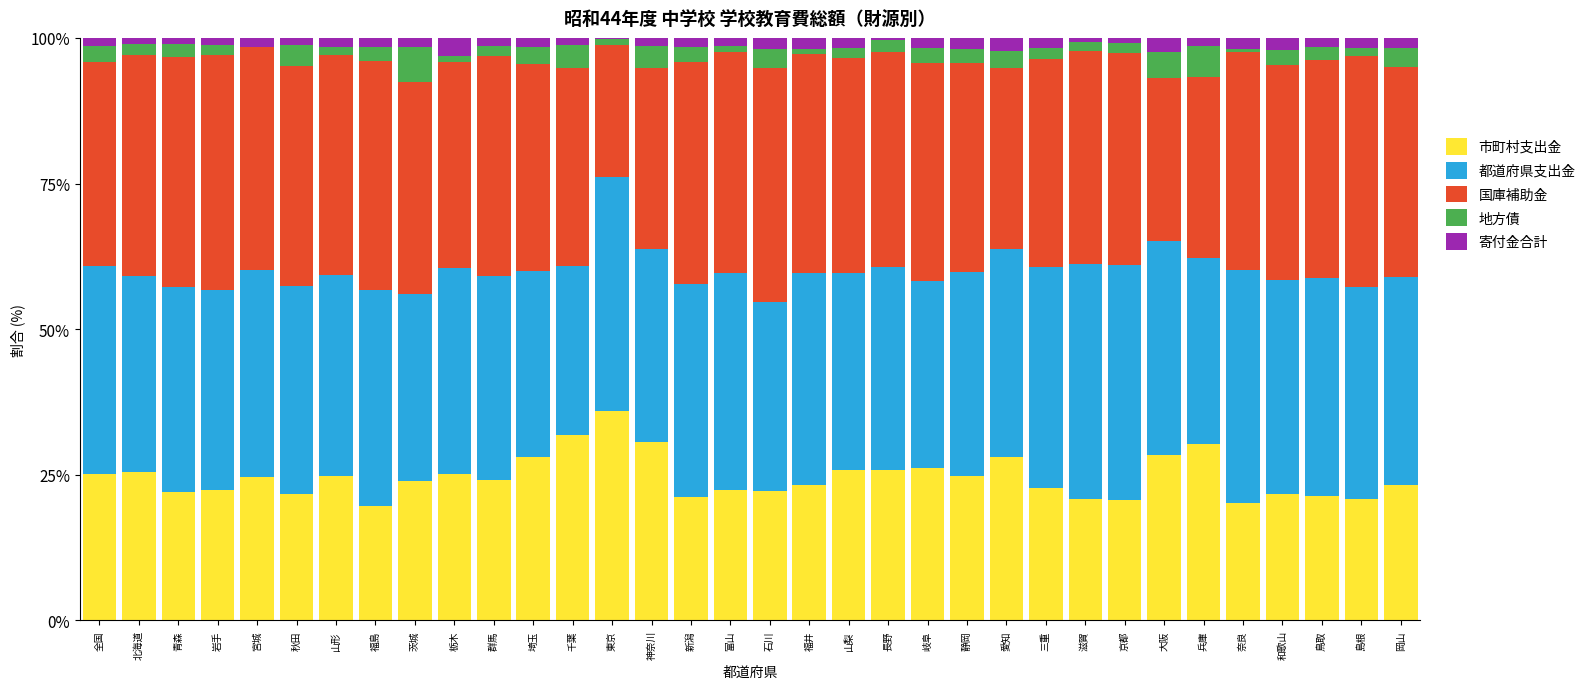

Are the bars horizontal?

No